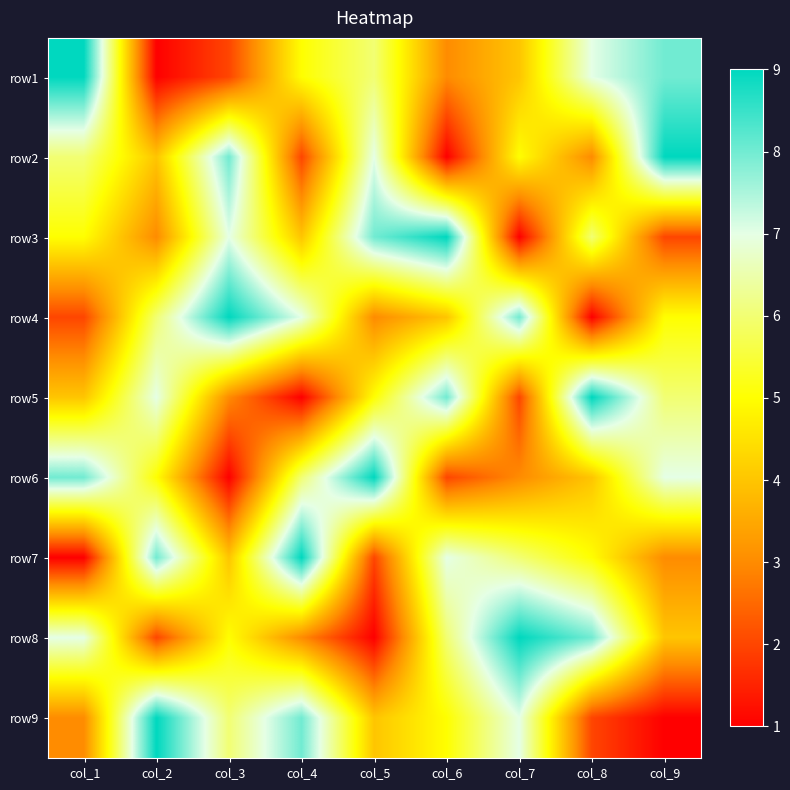

Reading left to right, list all the values displayed in this chart.

row1: col_1=9	col_2=1	col_3=2	col_4=5	col_5=6	col_6=3	col_7=4	col_8=7	col_9=8
row2: col_1=6	col_2=4	col_3=8	col_4=2	col_5=7	col_6=1	col_7=5	col_8=3	col_9=9
row3: col_1=5	col_2=3	col_3=7	col_4=4	col_5=8	col_6=9	col_7=1	col_8=6	col_9=2
row4: col_1=2	col_2=6	col_3=9	col_4=7	col_5=3	col_6=4	col_7=8	col_8=1	col_9=5
row5: col_1=4	col_2=7	col_3=3	col_4=1	col_5=5	col_6=8	col_7=2	col_8=9	col_9=6
row6: col_1=8	col_2=5	col_3=1	col_4=6	col_5=9	col_6=2	col_7=3	col_8=4	col_9=7
row7: col_1=1	col_2=8	col_3=4	col_4=9	col_5=2	col_6=7	col_7=6	col_8=5	col_9=3
row8: col_1=7	col_2=2	col_3=5	col_4=3	col_5=1	col_6=6	col_7=9	col_8=8	col_9=4
row9: col_1=3	col_2=9	col_3=6	col_4=8	col_5=4	col_6=5	col_7=7	col_8=2	col_9=1